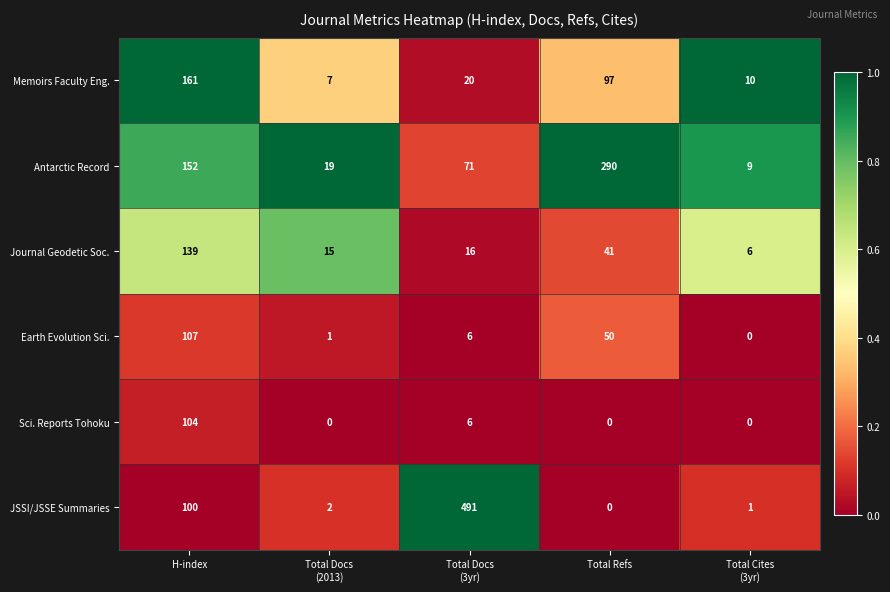

What is the difference between the maximum and second lowest values in the JSSI/JSSE Summaries series?

490